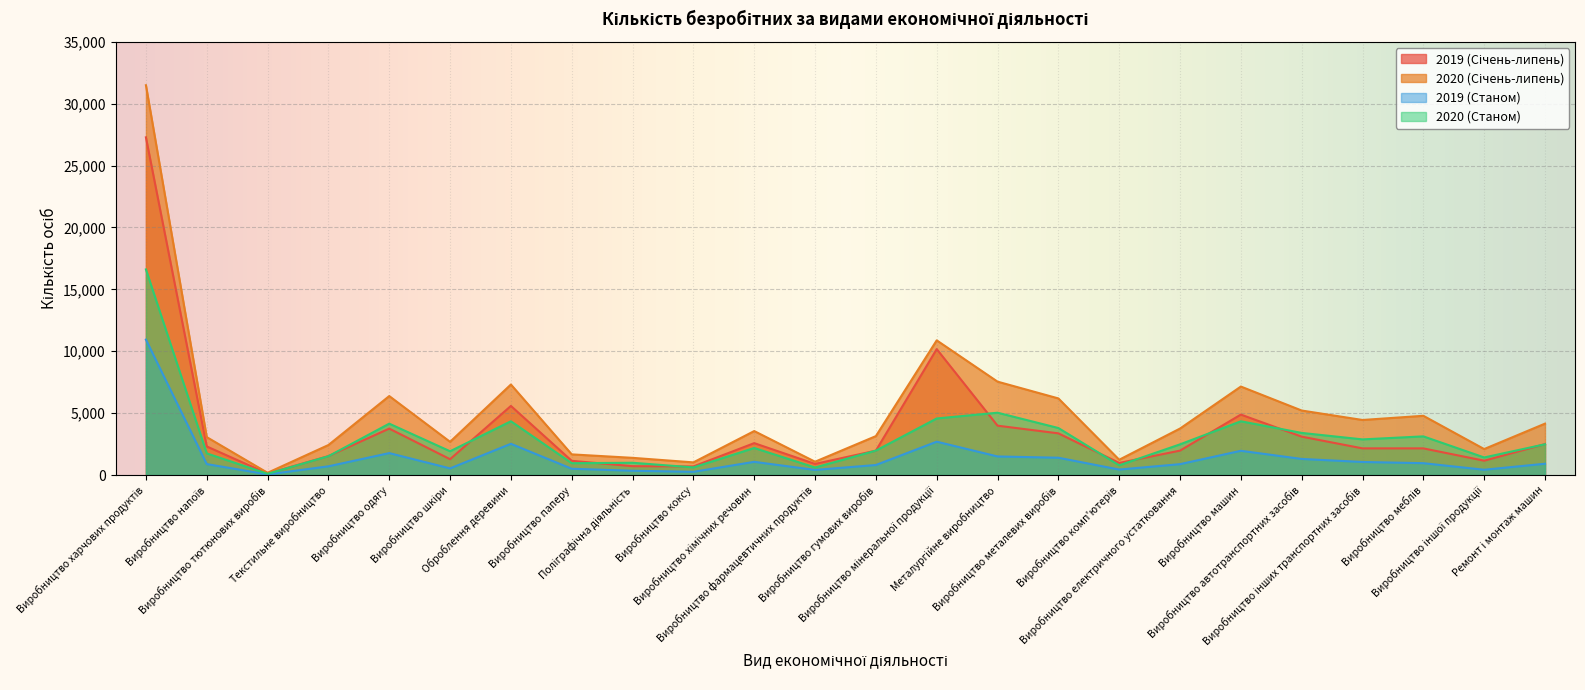

What is the difference between the maximum and minimum values in the 2020 (Січень-липень) series?

31313